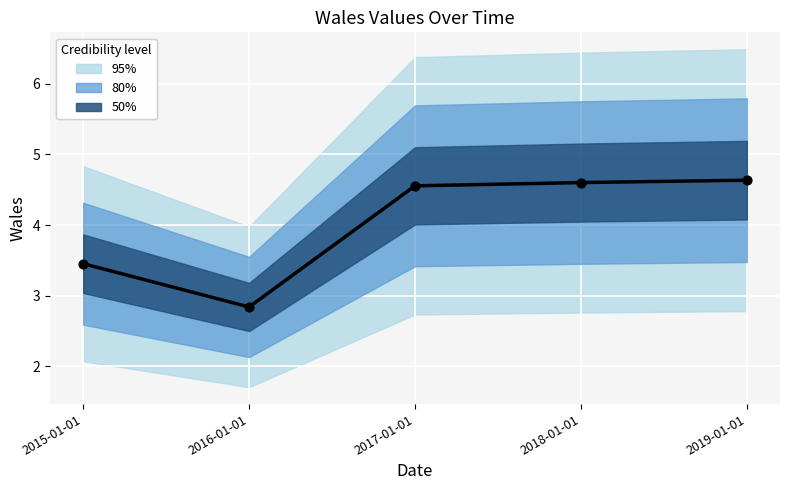

What is the change in value from 2017-01-01 to 2019-01-01?

+0.1